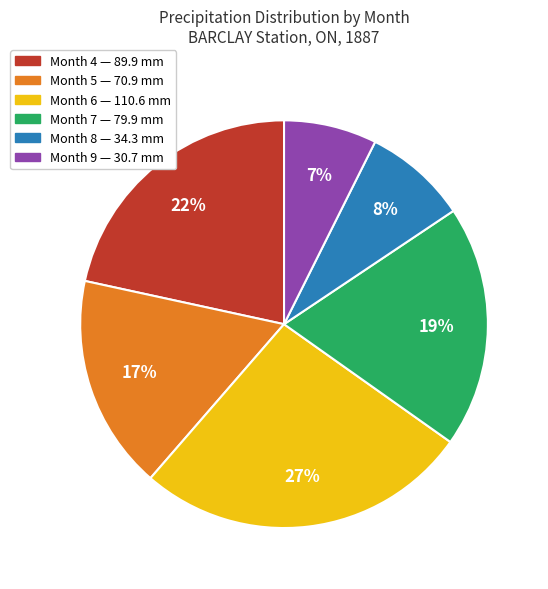

What percentage is the Month 7 slice, to the nearest percent?

19%